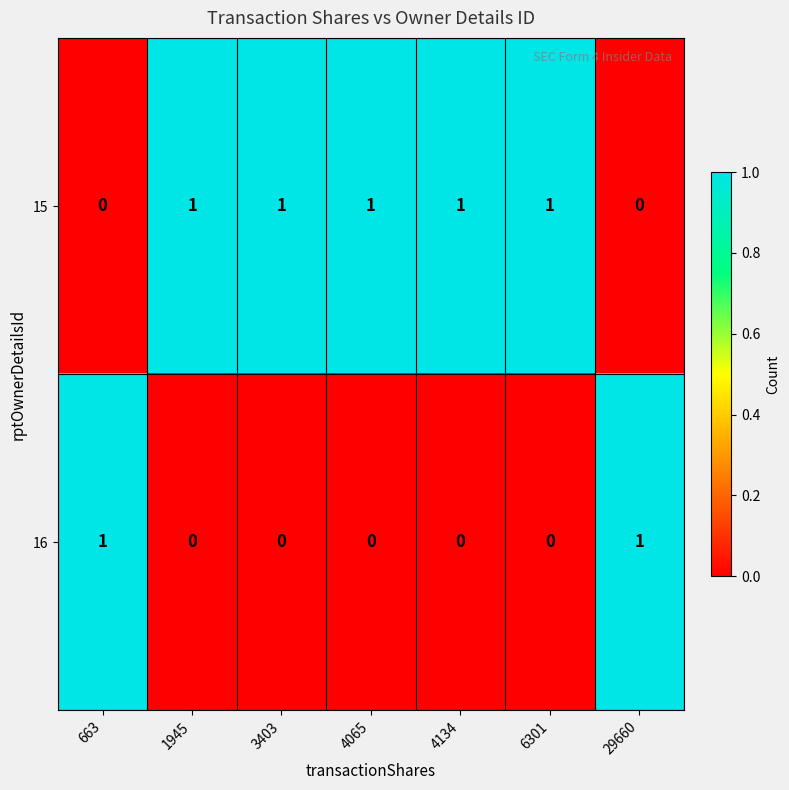

At how many categories does at least one series exceed 0?

7